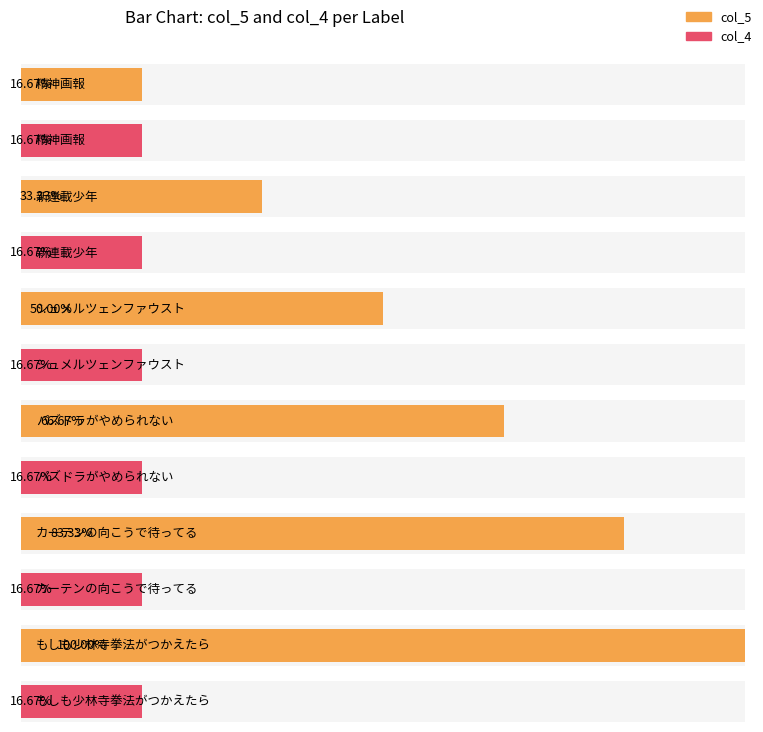

Is it true that col_5 equals 10 at もしも少林寺拳法がつかえたら?

False